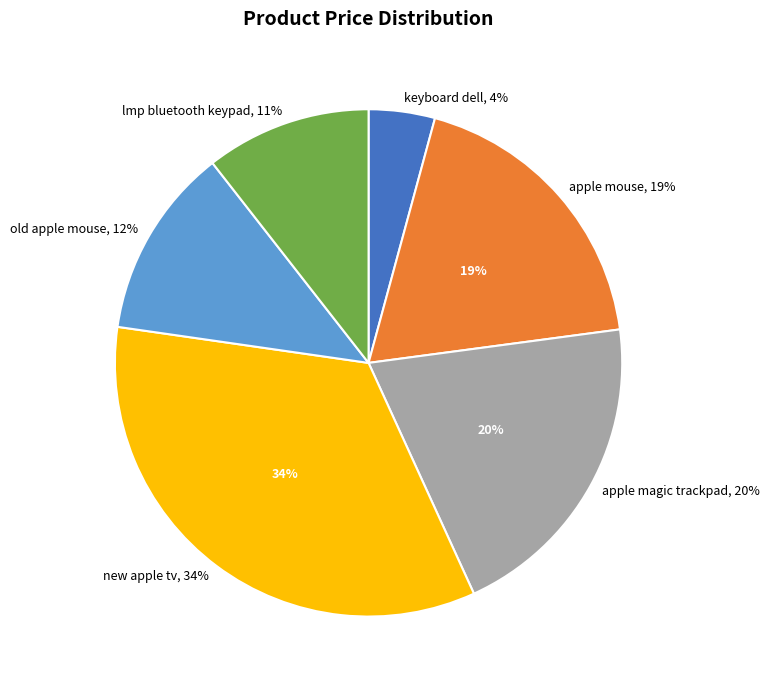

What percentage is the old apple mouse slice, to the nearest percent?

12%